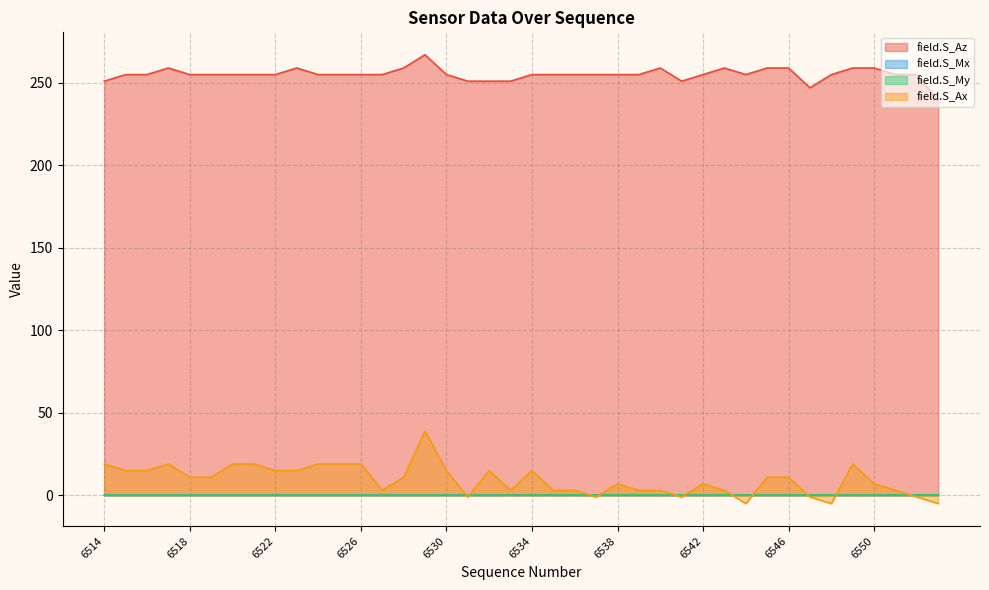

List the labels in order of field.S_Mx value, largest first.

6514, 6515, 6516, 6517, 6518, 6519, 6520, 6521, 6522, 6523, 6524, 6525, 6526, 6527, 6528, 6529, 6530, 6531, 6532, 6533, 6534, 6535, 6536, 6537, 6538, 6539, 6540, 6541, 6542, 6543, 6544, 6545, 6546, 6547, 6548, 6549, 6550, 6551, 6552, 6553